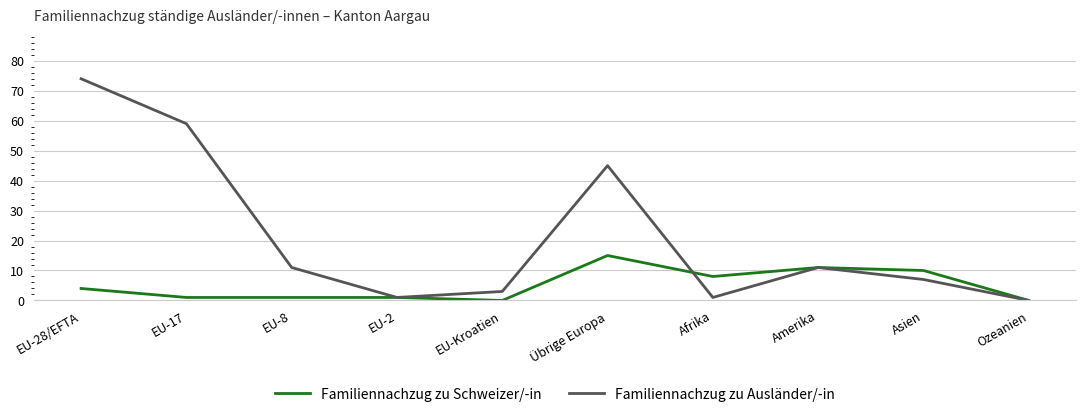

Which category has the highest value in the Familiennachzug zu Schweizer/-in series?

Übrige Europa